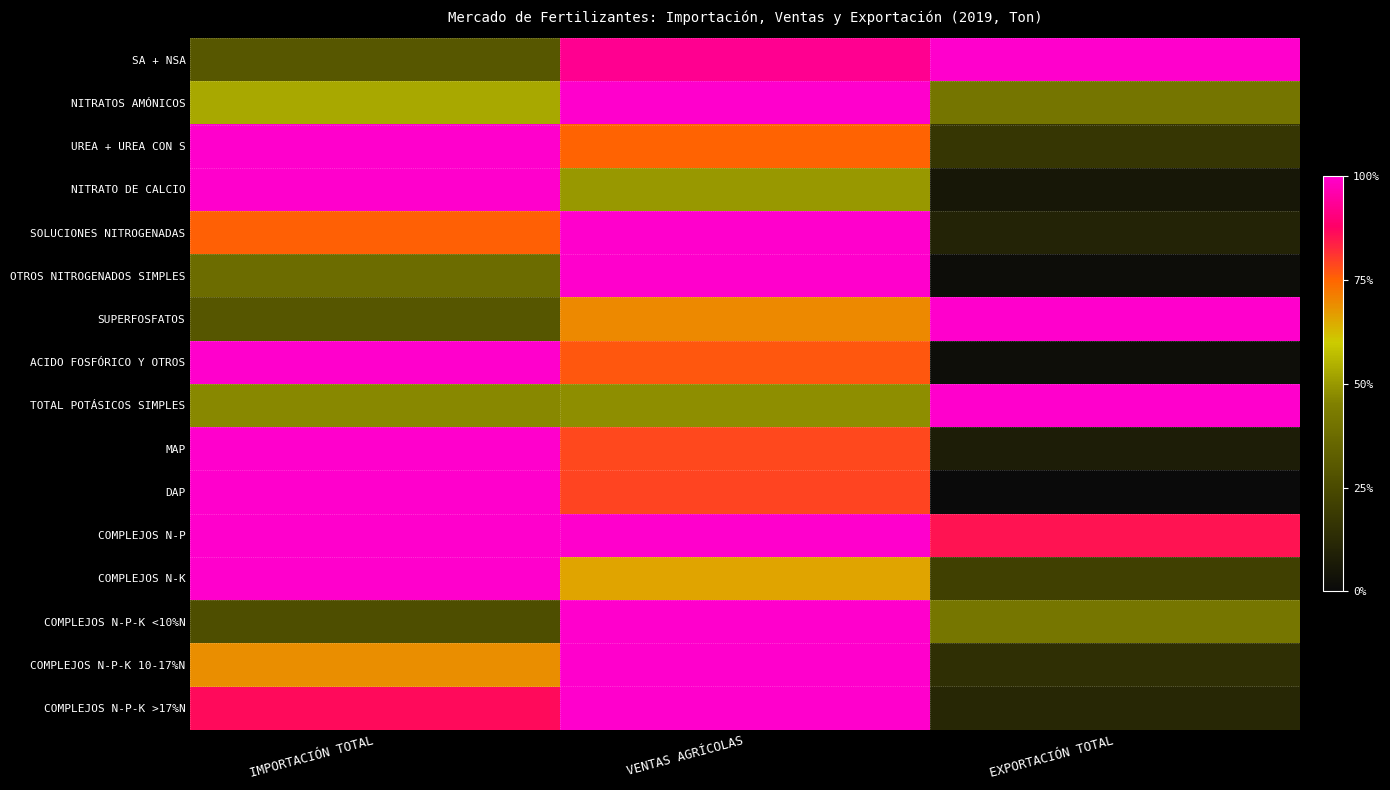

What is the maximum value shown in the chart?

100.0